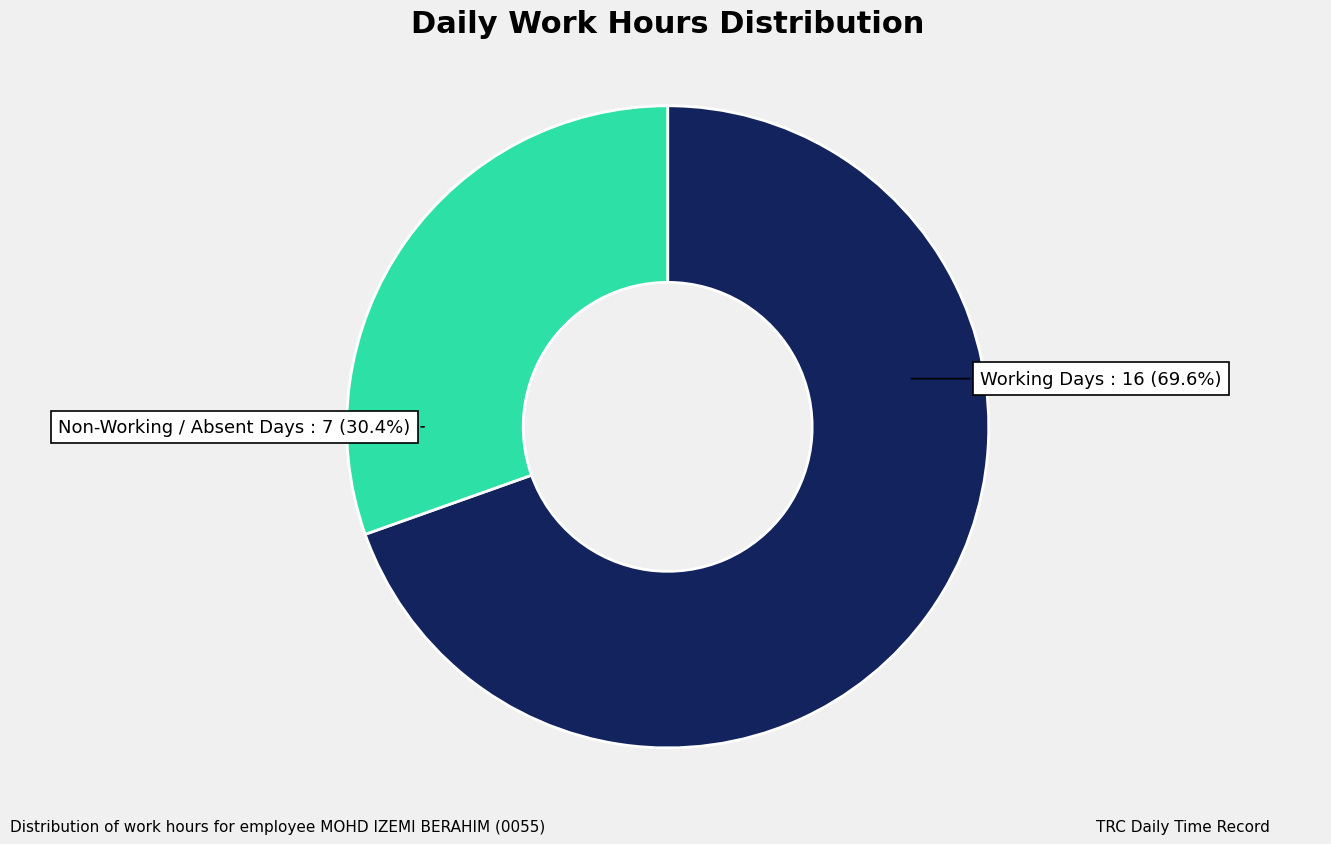

Is there any slice that represents more than half of the pie?

Yes